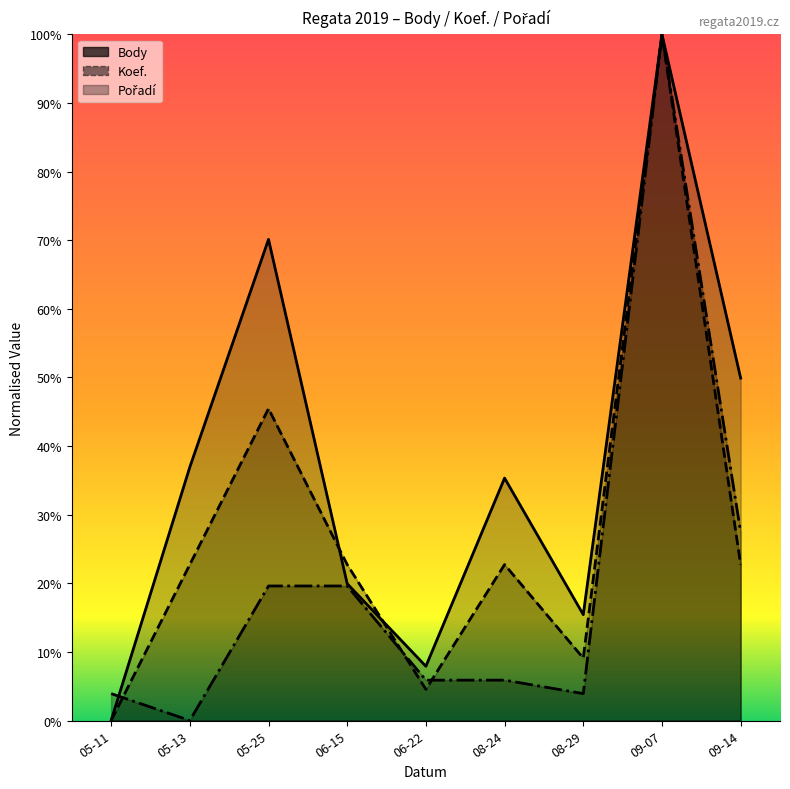

At which category does Pořadí reach its first local valley?

05-13